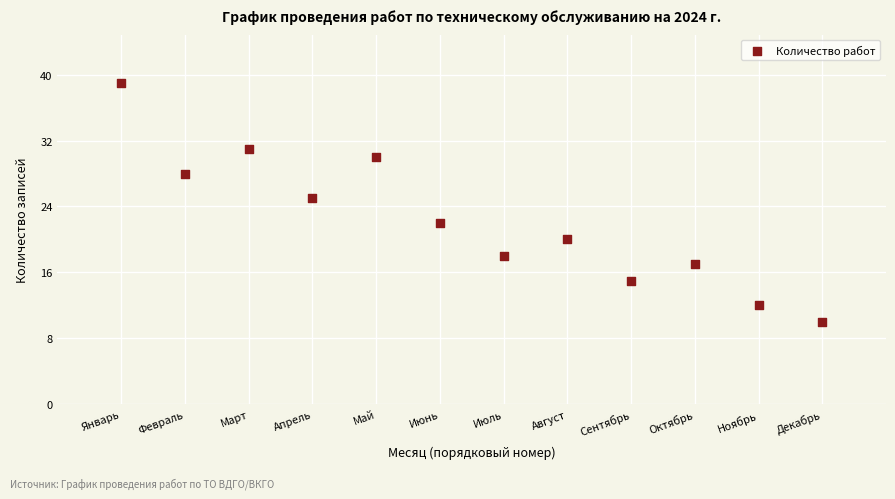

What is the range of Y values (max minus min)?

29